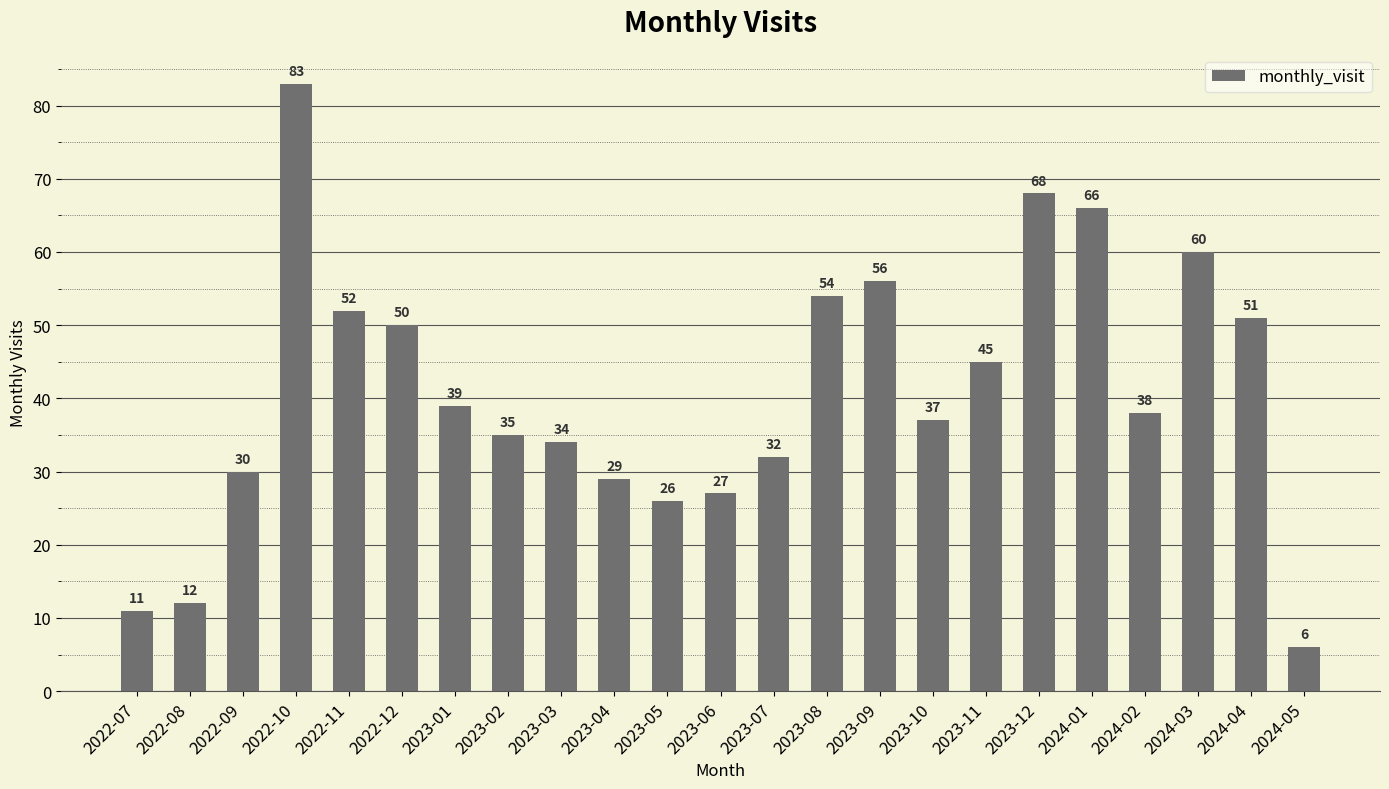

What is the label of the 5th bar from the right?

2024-01